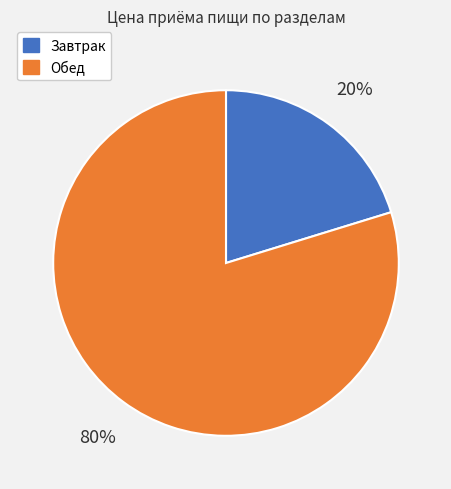

To the nearest percent, what is the combined percentage of Завтрак and Обед?

100%